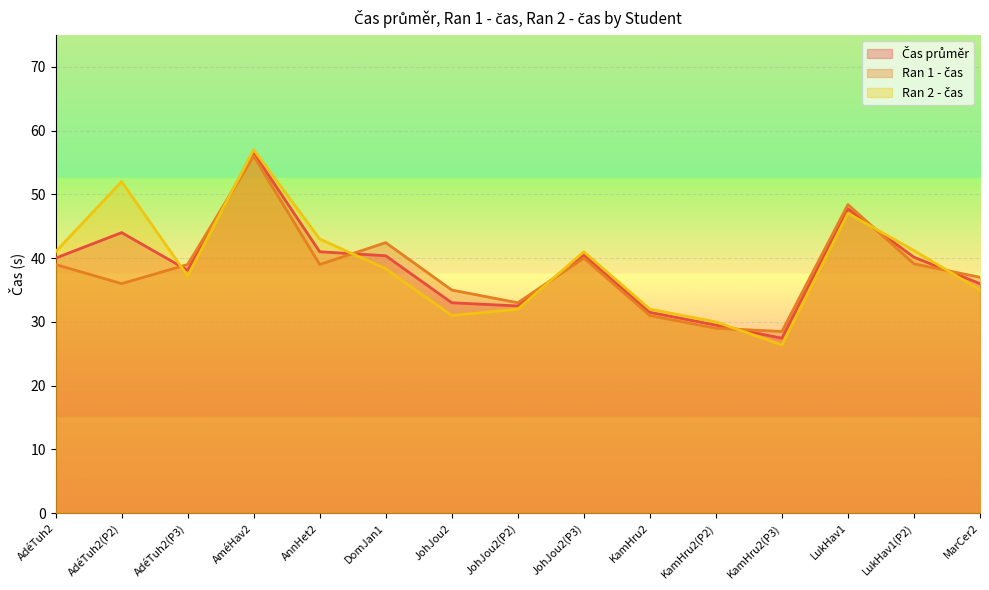

Rank the series by their average value, from highest to lowest.

Ran 2 - čas, Čas průměr, Ran 1 - čas